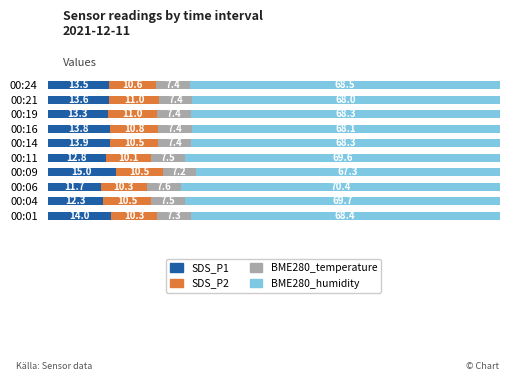

The SDS_P1 series shows 13.8 at 00:16. True or false?

True